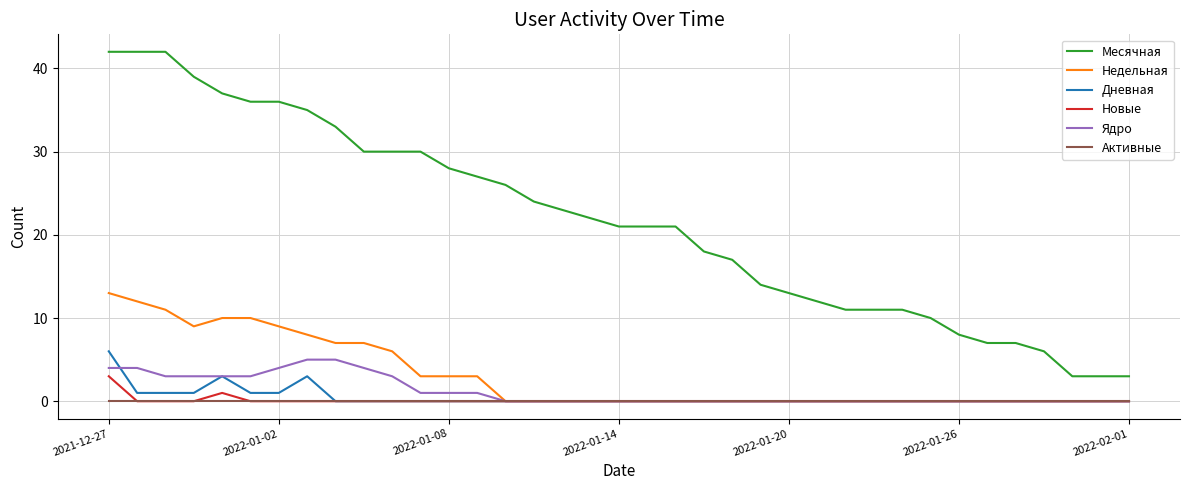

True or false: Новые and Месячная cross at least once.

False